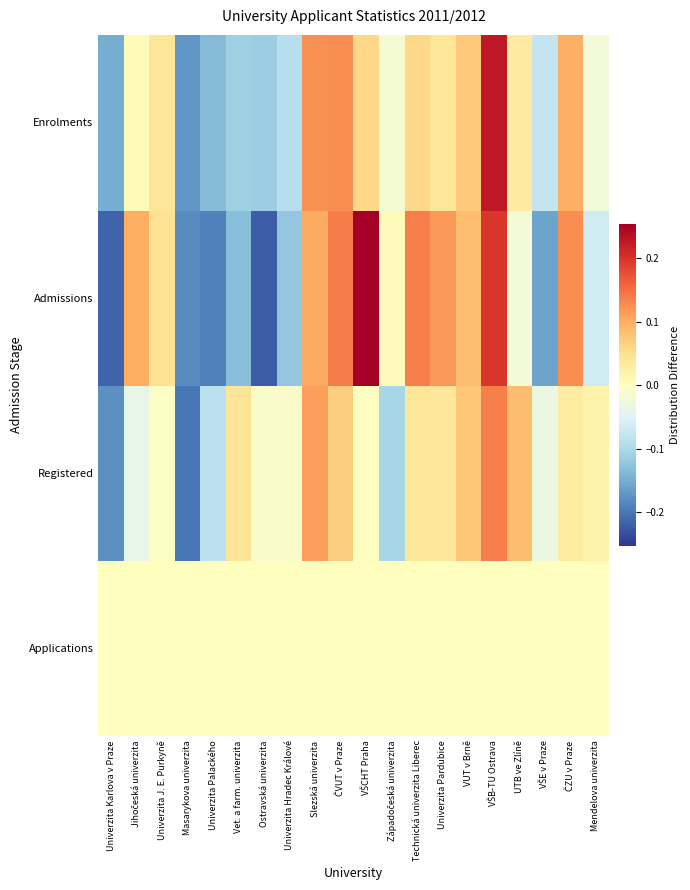

Which label corresponds to the largest value in the chart?

VŠCHT Praha